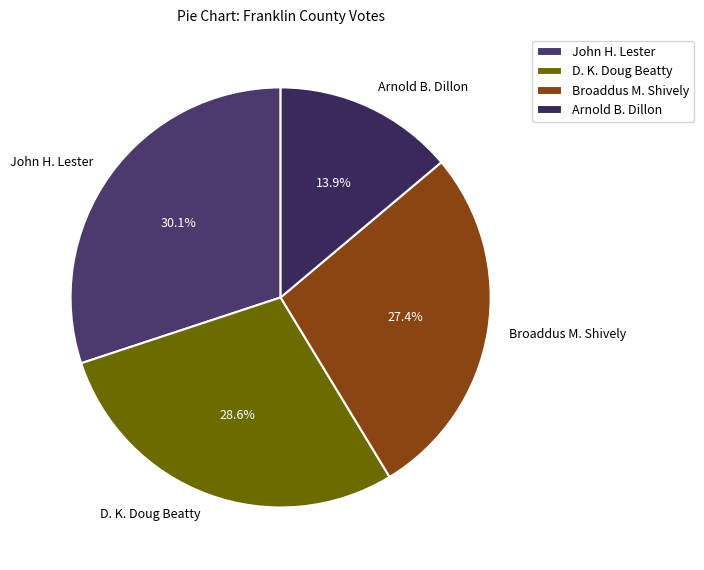

To the nearest percent, what is the combined percentage of John H. Lester and Arnold B. Dillon?

44%